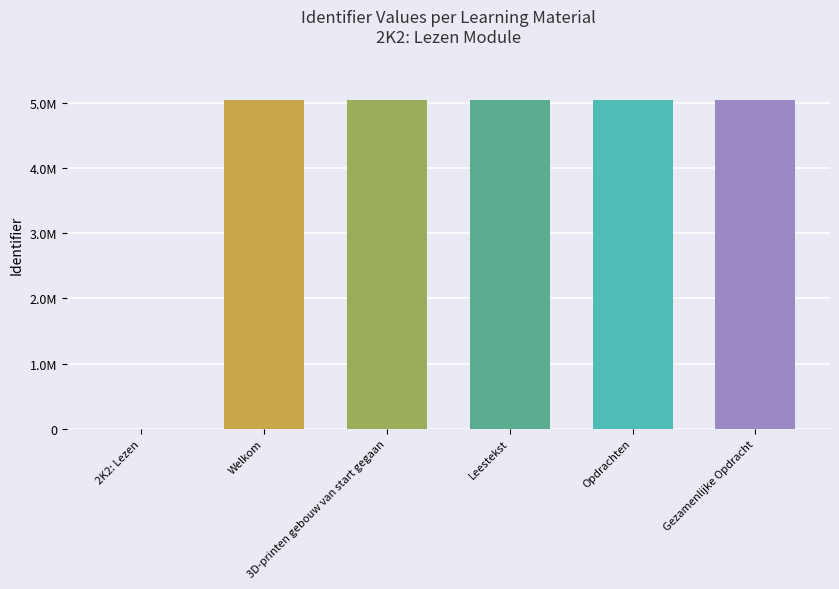

Are the bars grouped side by side (vs. stacked)?

No